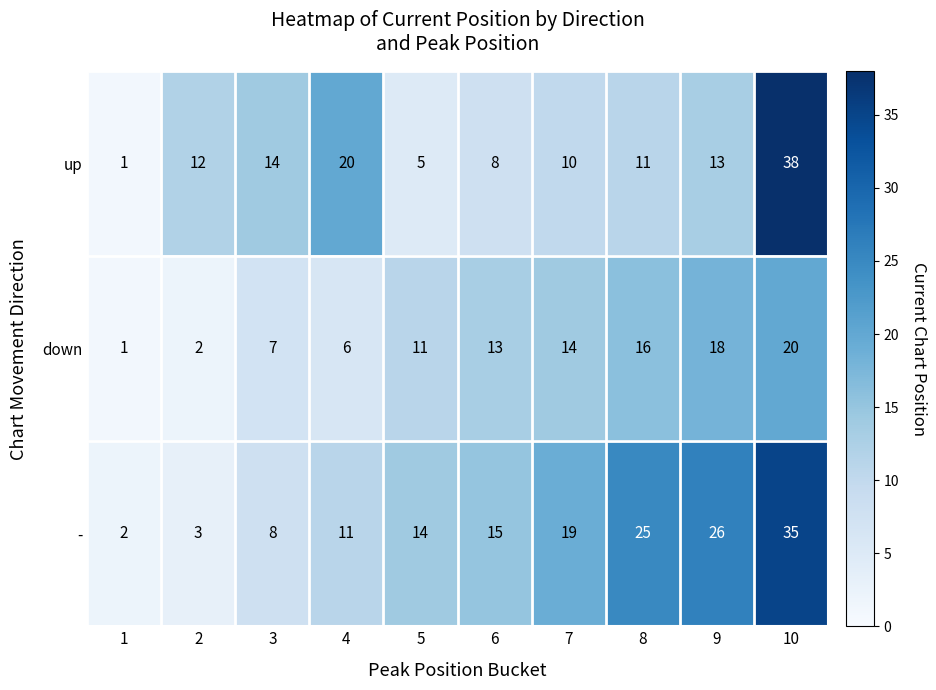

At which category is the sum across all series the highest?

10